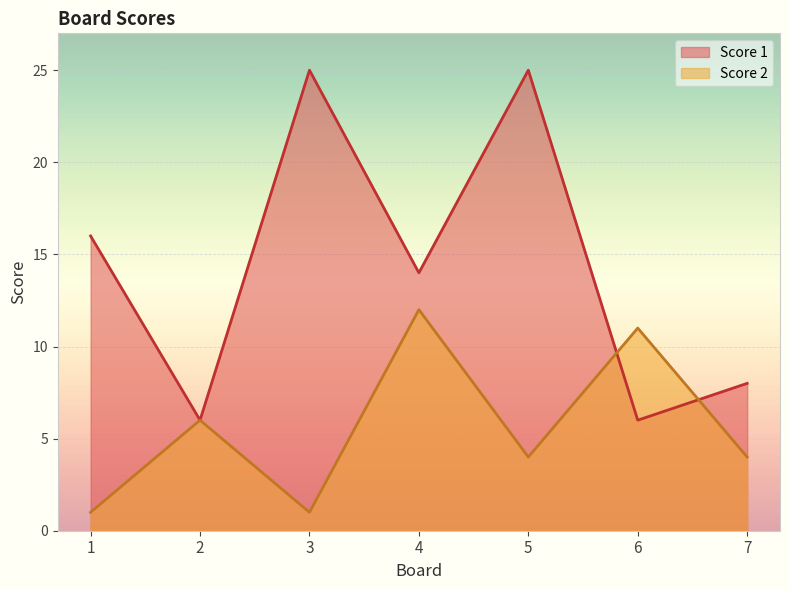

How many lines are shown in the chart?

2